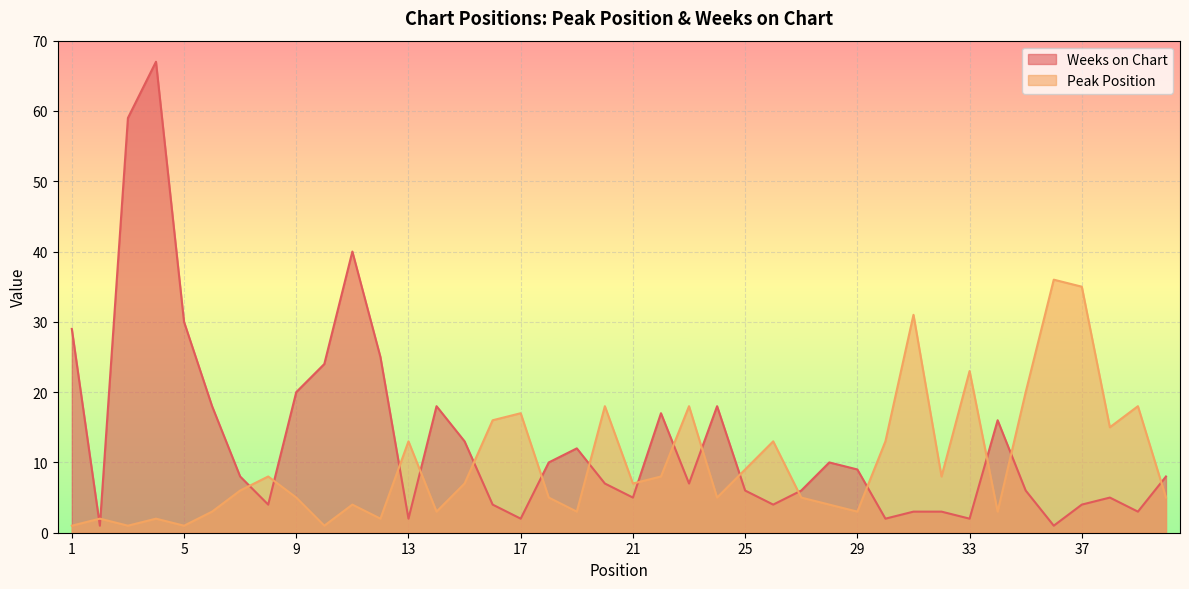

Reading left to right, extract all data points from this chart.

Peak Position: 1	2	1	2	1	3	6	8	5	1	4	2	13	3	7	16	17	5	3	18	7	8	18	5	9	13	5	4	3	13	31	8	23	3	20	36	35	15	18	5
Weeks on Chart: 29	1	59	67	30	18	8	4	20	24	40	25	2	18	13	4	2	10	12	7	5	17	7	18	6	4	6	10	9	2	3	3	2	16	6	1	4	5	3	8